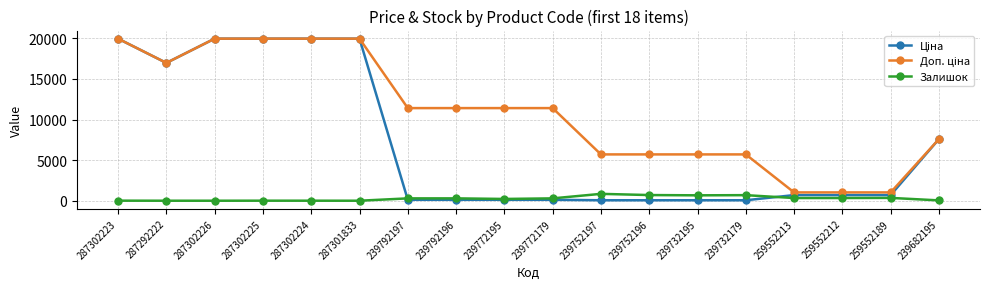

What is the difference between the highest and lowest values at 287302226?

19964.2